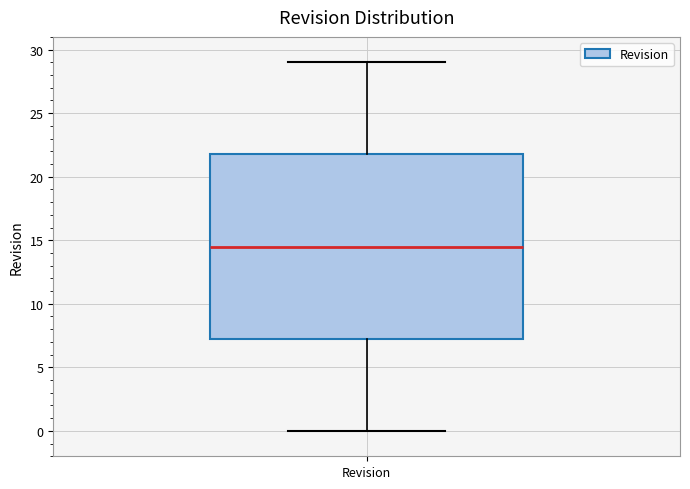

Transcribe this box plot: give where the median line is, the range the box spans, and where the two whiskers end, as read against the y-axis. The values are not printed on the chart, so give them approximately, as read against the axis.

median 14.5, box 7.5 to 22.0, whiskers 0.0 to 29.0